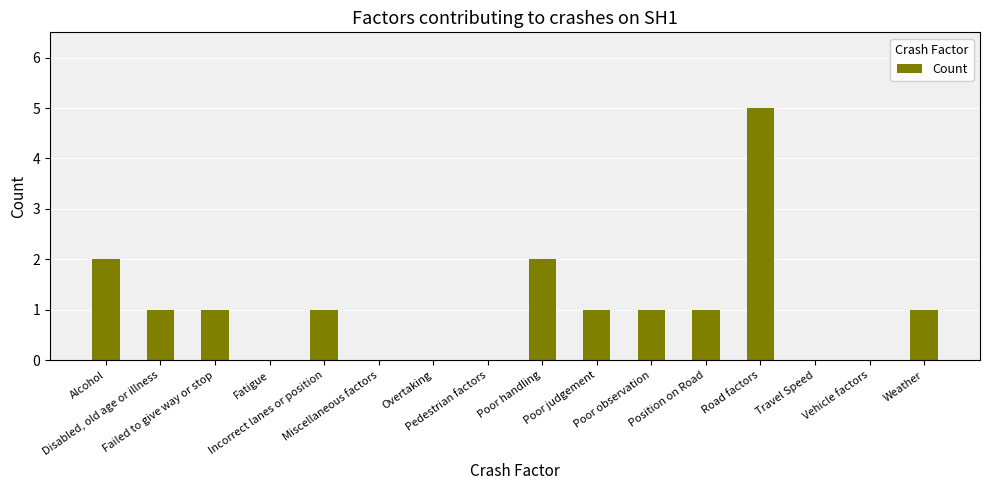

What value does the data have at Incorrect lanes or position?

1